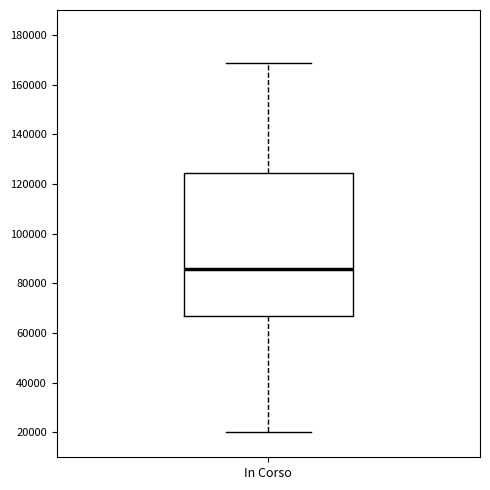

Read this box plot against the y-axis: the position of the median line, the range covered by the box, and the ends of both whiskers. The values are not printed on the chart, so give them approximately, as read against the axis.

median 86000, box 66000 to 124000, whiskers 20000 to 168000